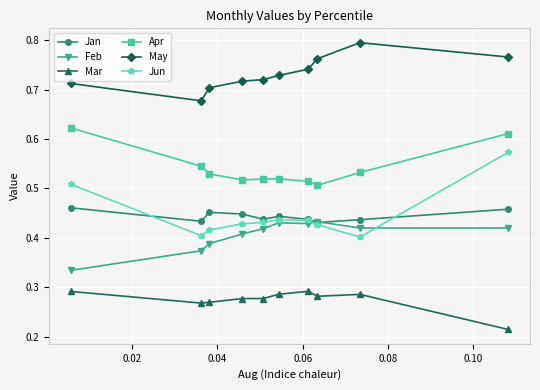

List the series in order of their peak value, lowest first.

Mar, Feb, Jan, Jun, Apr, May